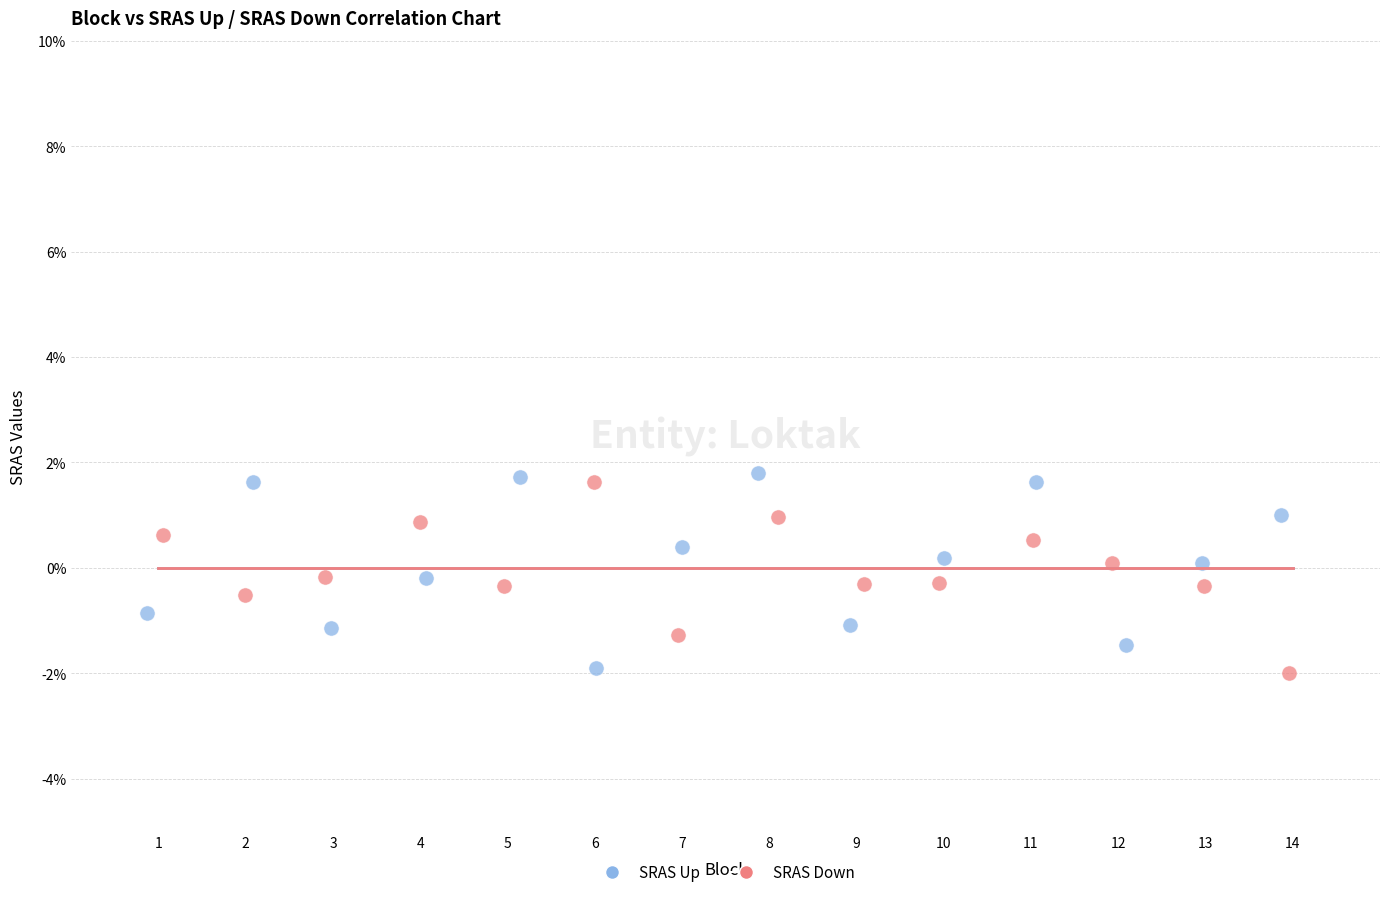

What are all the series names shown in the legend?

SRAS Up, SRAS Down